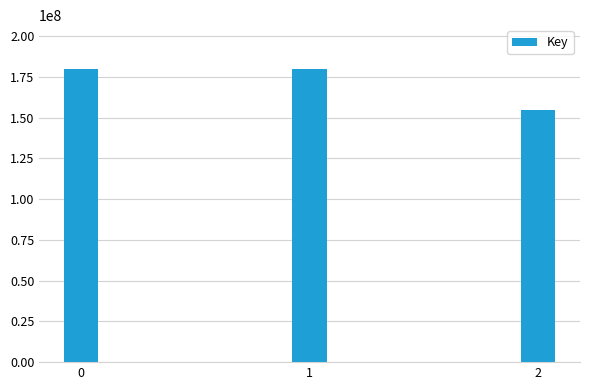

What is the difference between the maximum and second lowest values?

3375